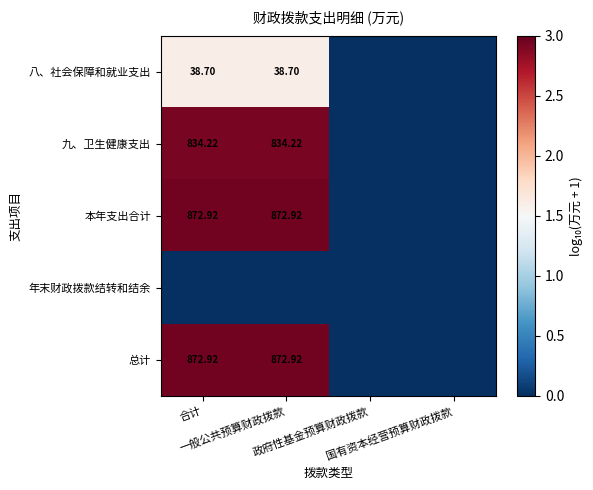

What is the spread (max minus min) of values at 一般公共预算财政拨款?

2.9